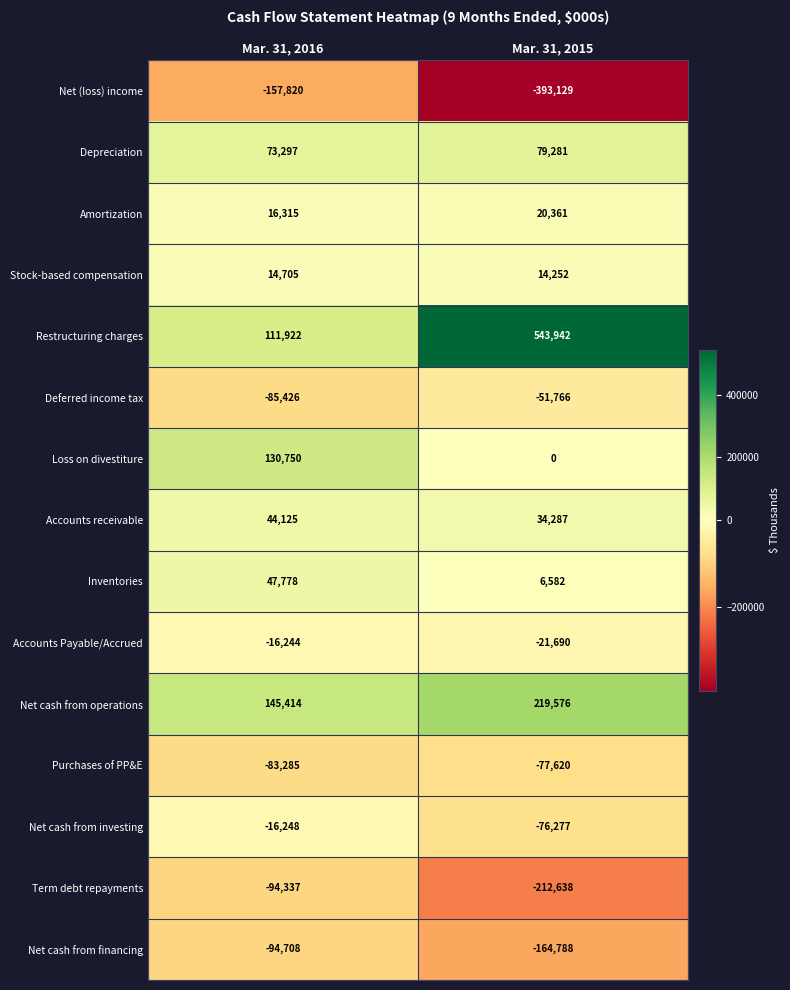

What is the spread (max minus min) of values at Mar. 31, 2016?

303234